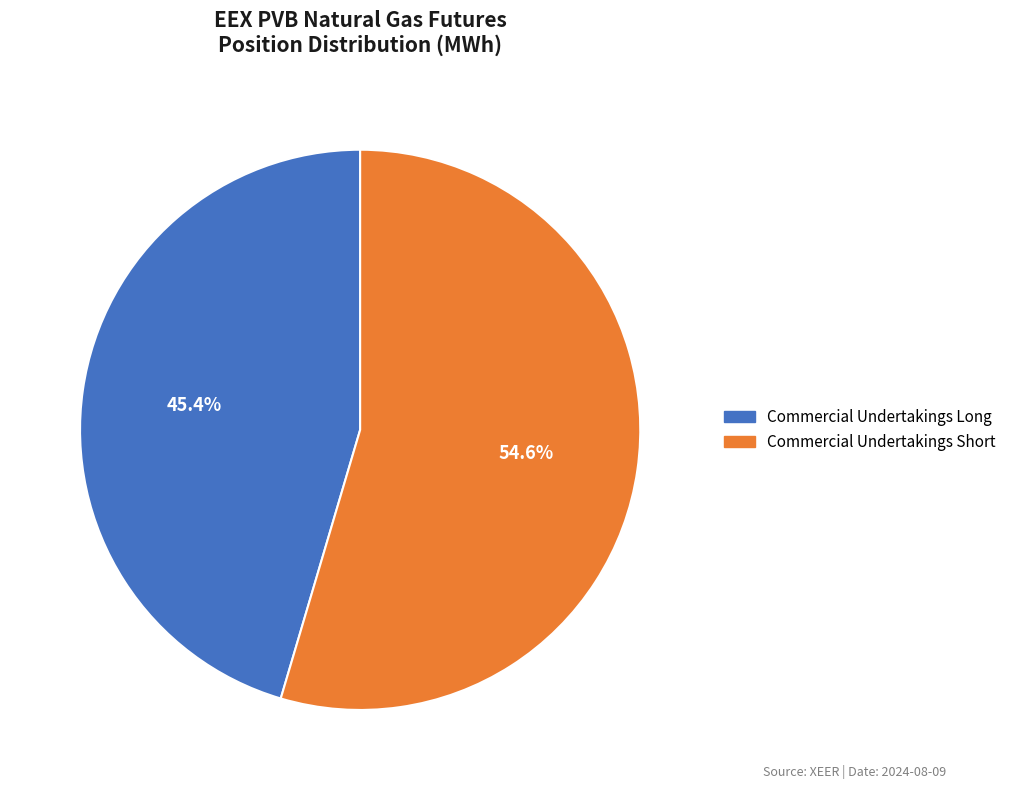

Is there any slice that represents more than half of the pie?

Yes